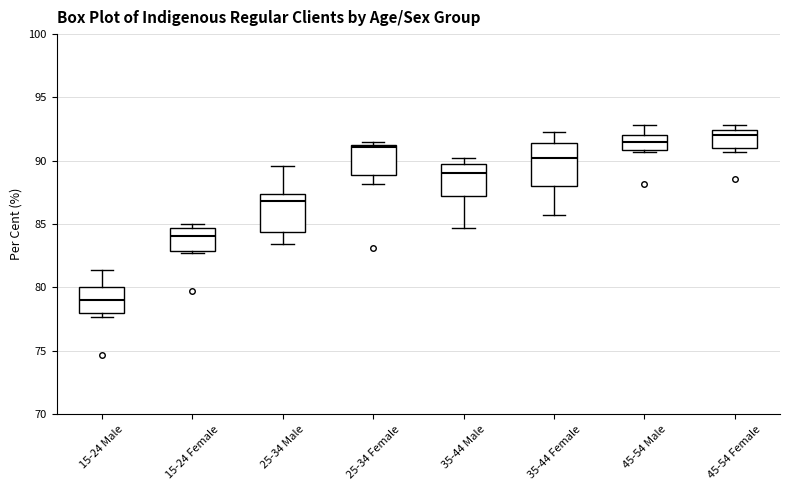

Reading left to right, read every box against the y-axis: the position of its median line, the range the box covers, and the ends of its whiskers. The values are not printed on the chart, so give them approximately, as read against the axis.

15-24 Male: median 79.0, box 78.0 to 80.0, whiskers 77.5 to 81.5
15-24 Female: median 84.0, box 83.0 to 84.5, whiskers 82.5 to 85.0
25-34 Male: median 87.0, box 84.5 to 87.5, whiskers 83.5 to 89.5
25-34 Female: median 91.0, box 89.0 to 91.5, whiskers 88.0 to 91.5 (just above the box's upper edge)
35-44 Male: median 89.0, box 87.0 to 90.0, whiskers 84.5 to 90.0 (just above the box's upper edge)
35-44 Female: median 90.0, box 88.0 to 91.5, whiskers 85.5 to 92.5
45-54 Male: median 91.5, box 91.0 to 92.0, whiskers 90.5 to 93.0
45-54 Female: median 92.0, box 91.0 to 92.5, whiskers 90.5 to 93.0